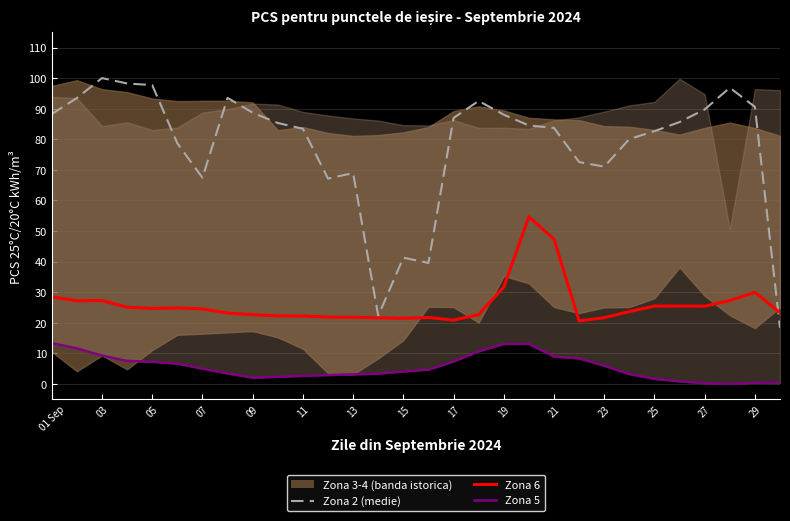

Which series has the largest total across all categories?

Zona 2 (medie)